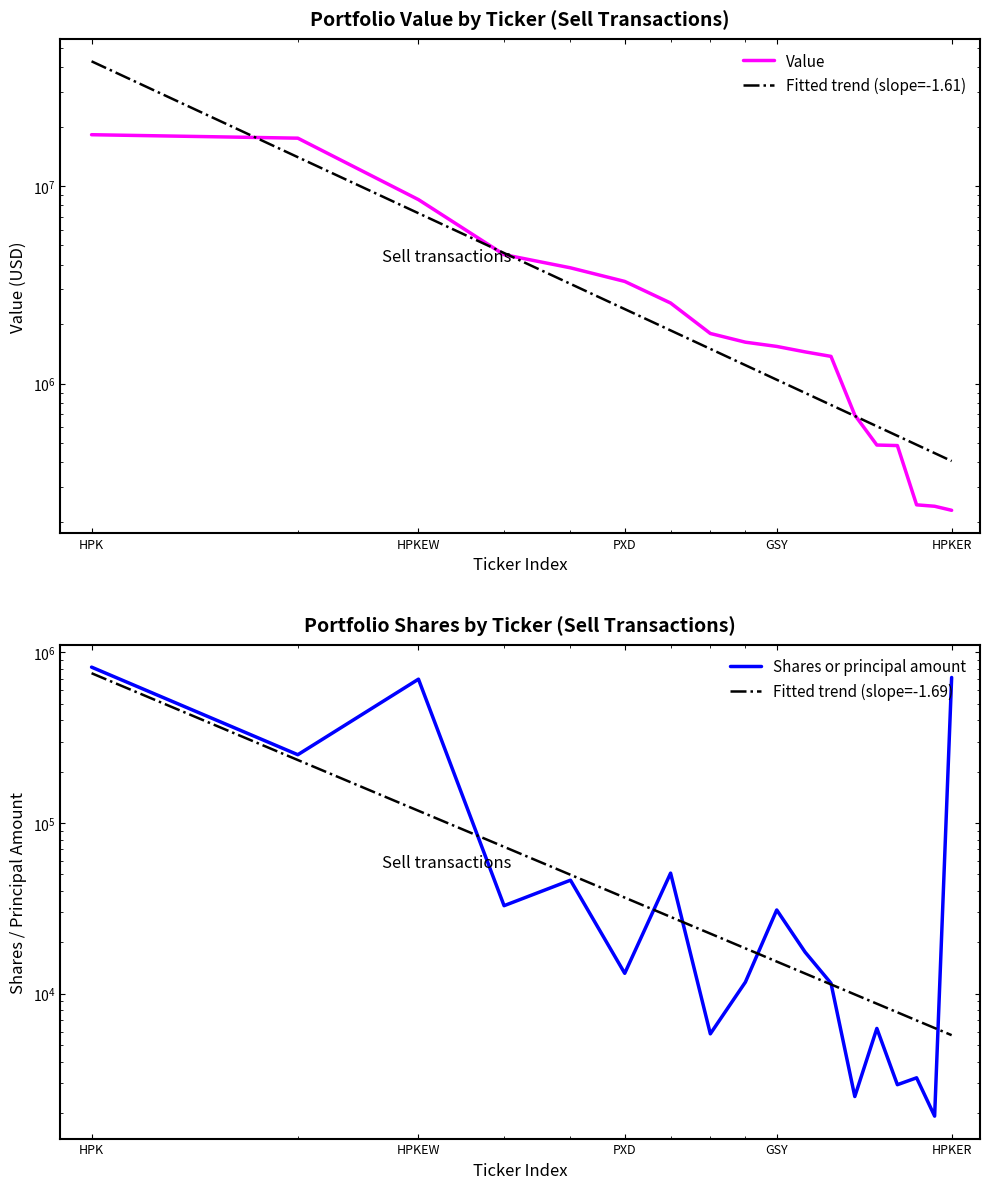

How many lines are shown in the chart?

4